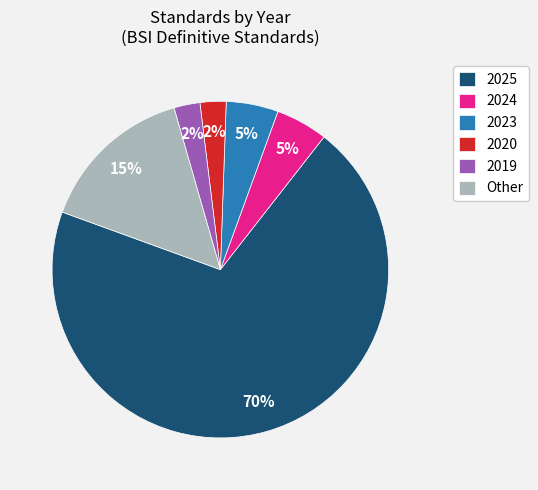

Is the sum of 2023 and 2024 greater than half?

No